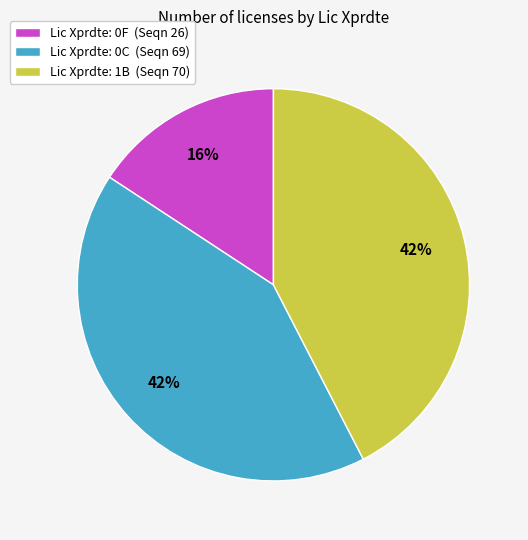

Is the sum of Lic Xprdte: 0C (Seqn 69) and Lic Xprdte: 1B (Seqn 70) greater than half?

Yes